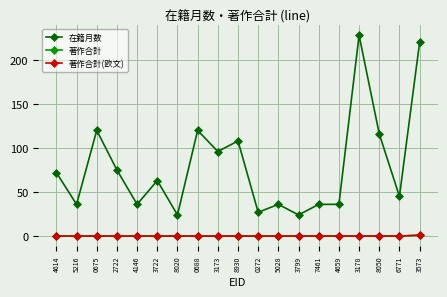

Which series has the largest total across all categories?

在籍月数